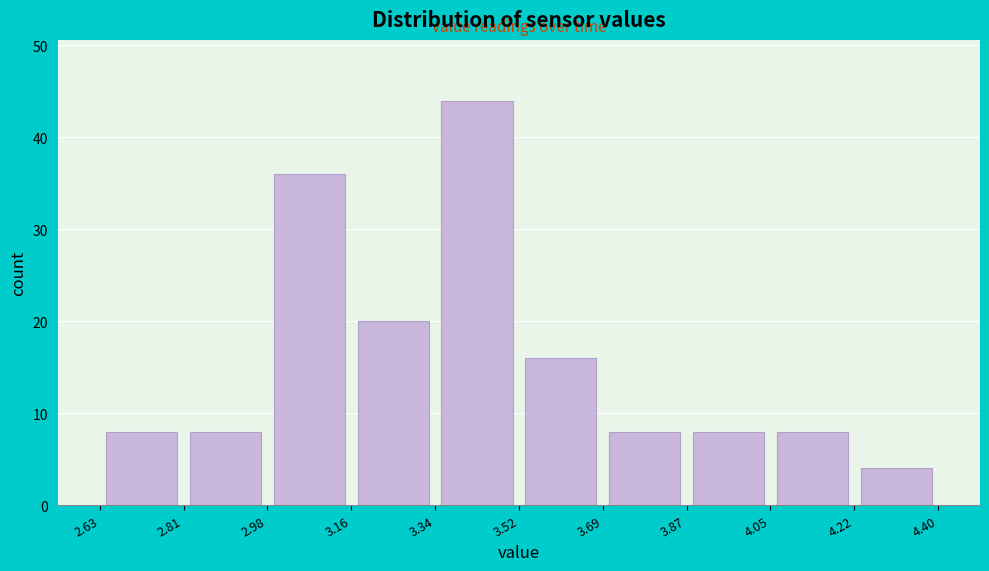

What is the height of the bar covering 3.16 to 3.34 on the x-axis? The values are not printed on the chart, so give them approximately, as read against the axis.

20